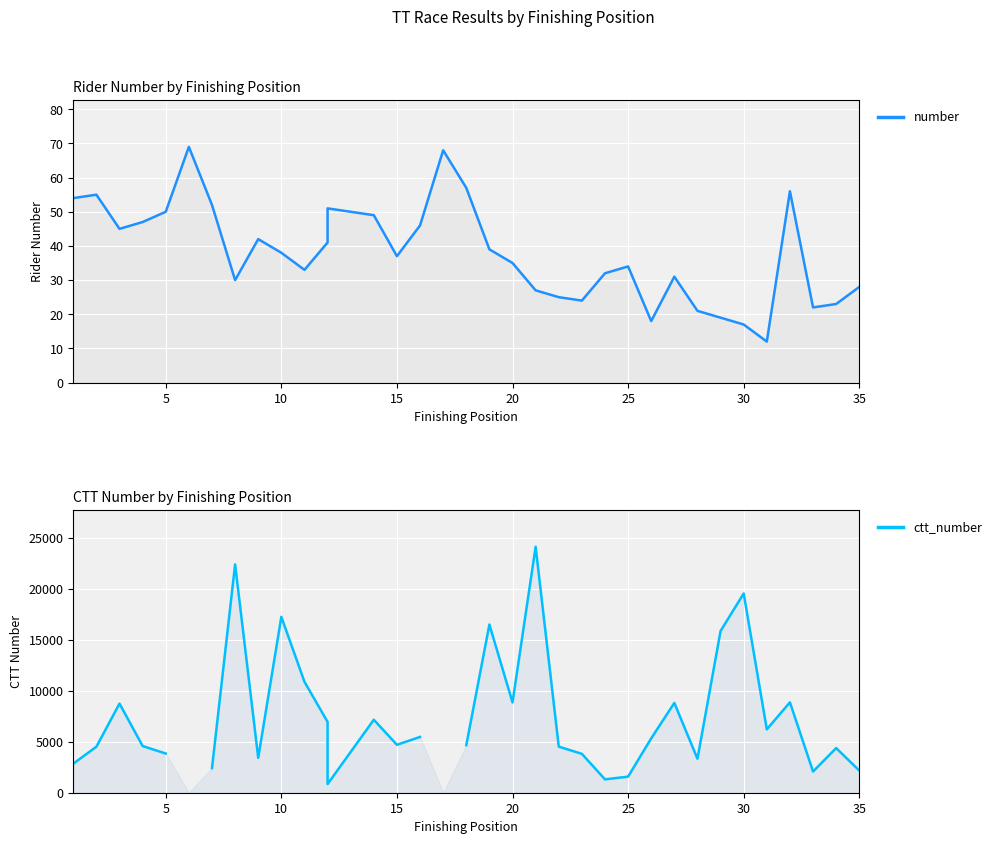

What is the sum of all number values?

1327.0